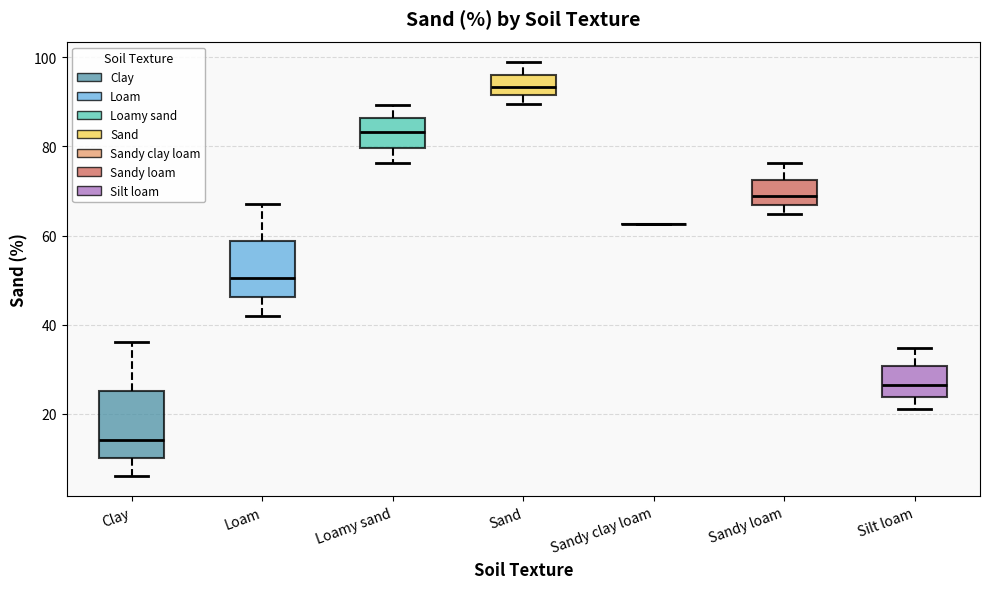

Reading left to right, read every box against the y-axis: the position of its median line, the range the box covers, and the ends of its whiskers. The values are not printed on the chart, so give them approximately, as read against the axis.

Clay: median 14, box 10 to 26, whiskers 6 to 36
Loam: median 50, box 46 to 58, whiskers 42 to 68
Loamy sand: median 84, box 80 to 86, whiskers 76 to 90
Sand: median 94, box 92 to 96, whiskers 90 to 98
Sandy clay loam: box collapsed to a line at 62, whiskers 62 to 62
Sandy loam: median 68, box 66 to 72, whiskers 64 to 76
Silt loam: median 26, box 24 to 30, whiskers 22 to 34